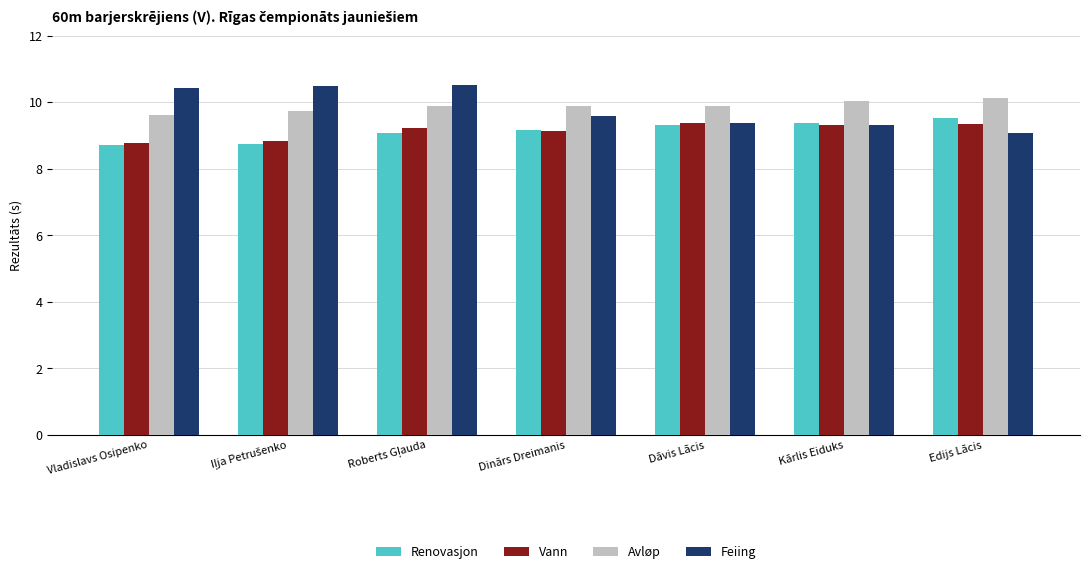

Are the bars grouped side by side (vs. stacked)?

Yes